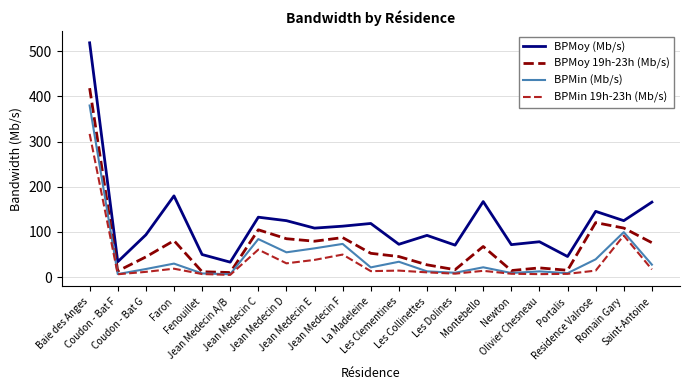

What is the maximum value shown in the chart?

518.7